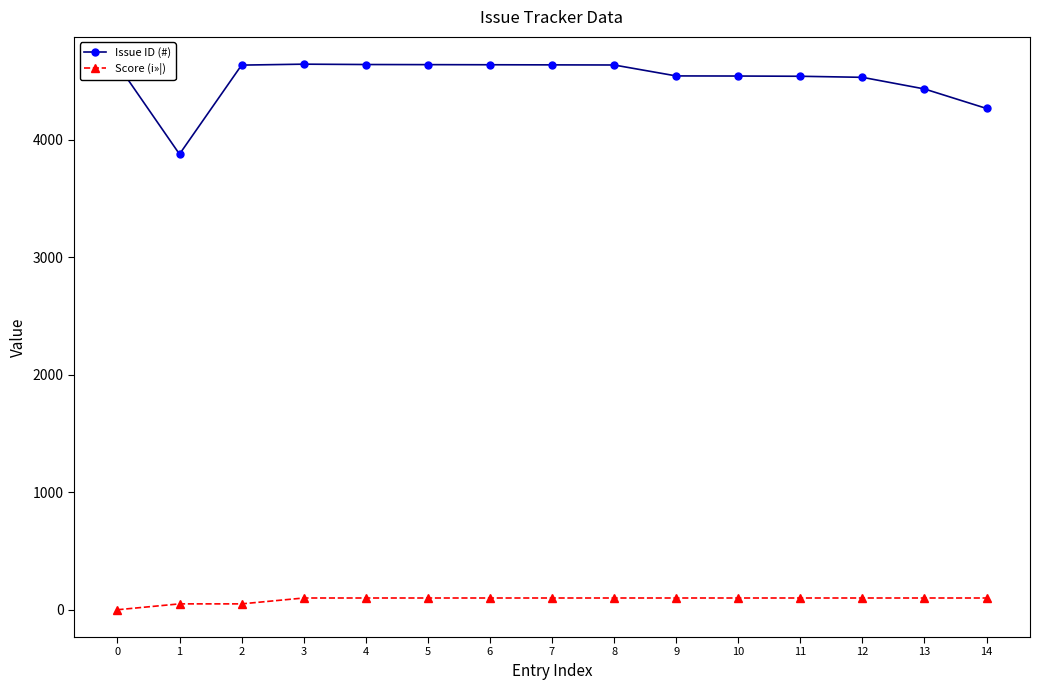

What is the difference between the second highest and minimum values in the Issue ID (#) series?

764